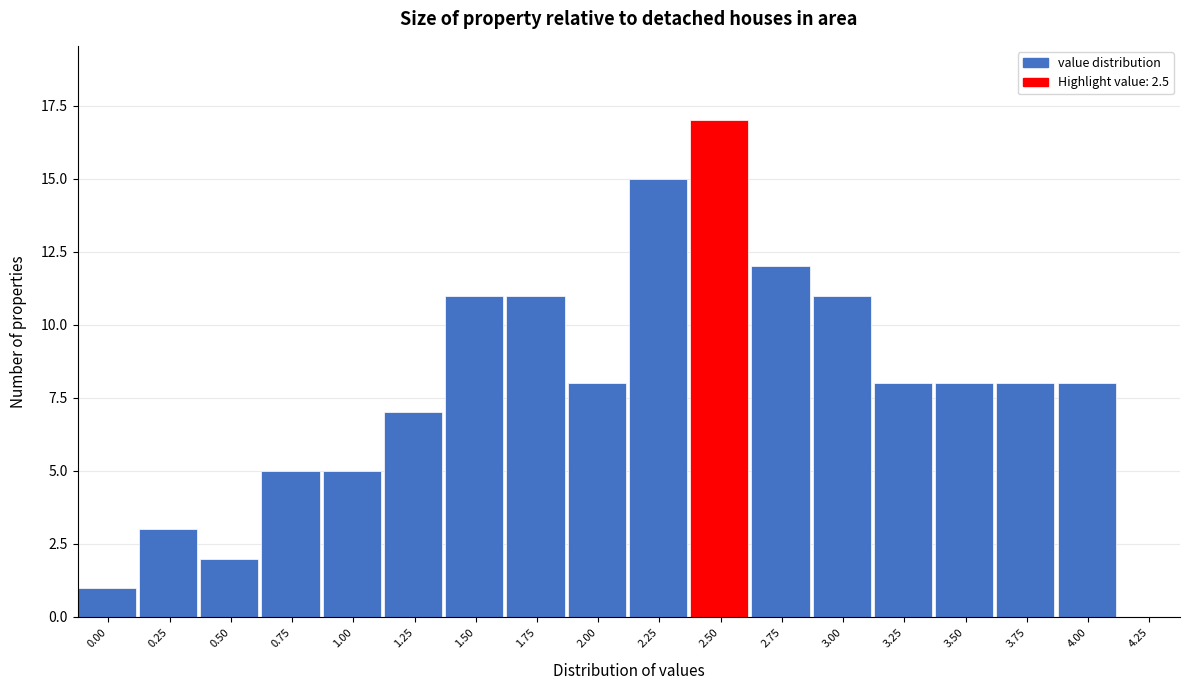

Reading left to right, transcribe all the data shown in this chart.

0.00=1	0.25=3	0.50=2	0.75=5	1.00=5	1.25=7	1.50=11	1.75=11	2.00=8	2.25=15	2.50=17	2.75=12	3.00=11	3.25=8	3.50=8	3.75=8	4.00=8	4.25=0